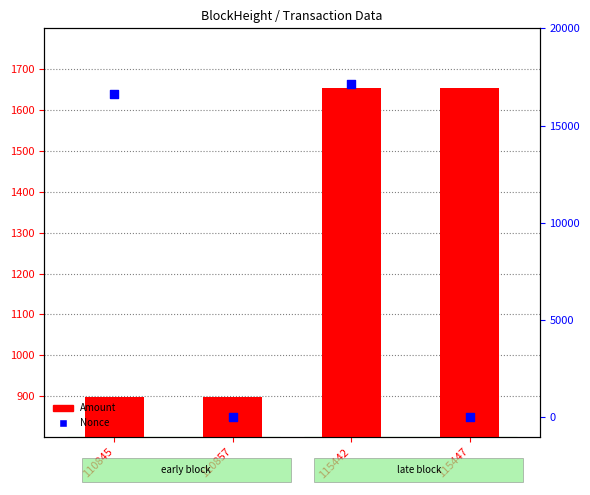

What are all the series names shown in the legend?

Amount, Nonce